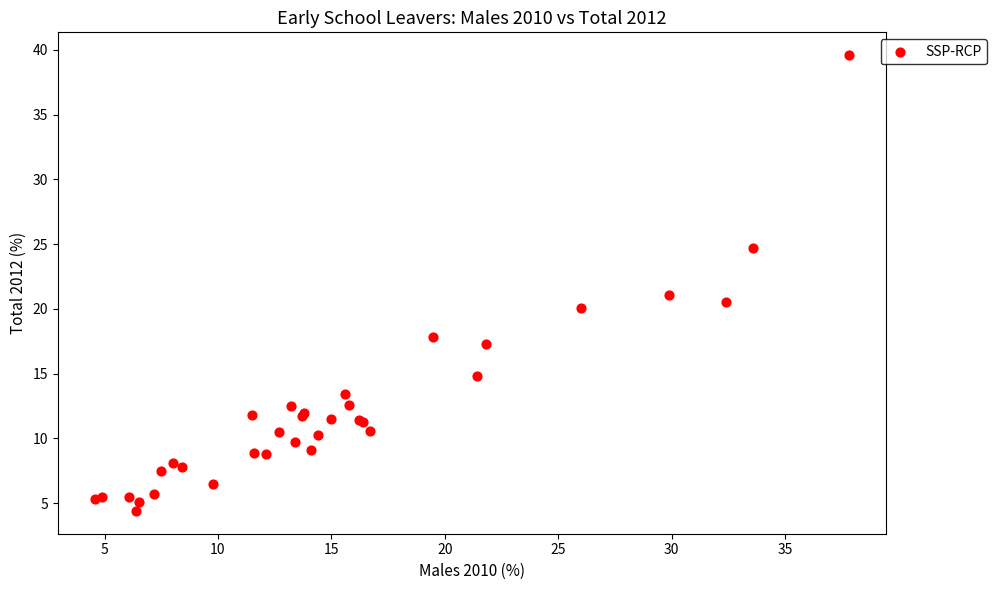

What Y value in the scatter plot is closest to 22?

21.1